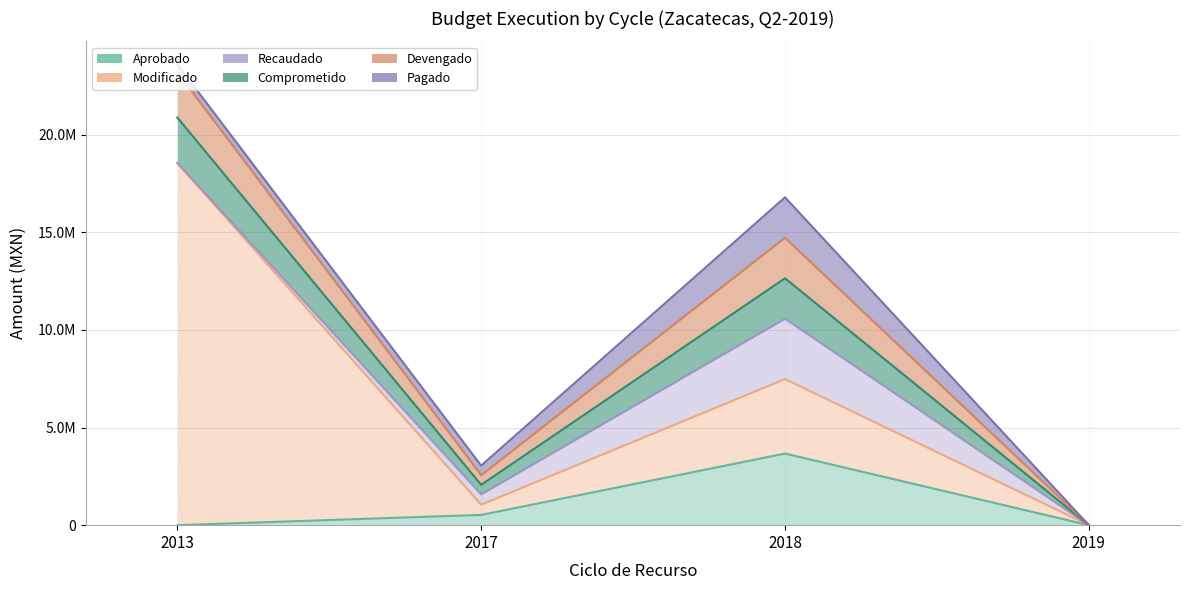

Between 2017 and 2019, which is larger?

2017